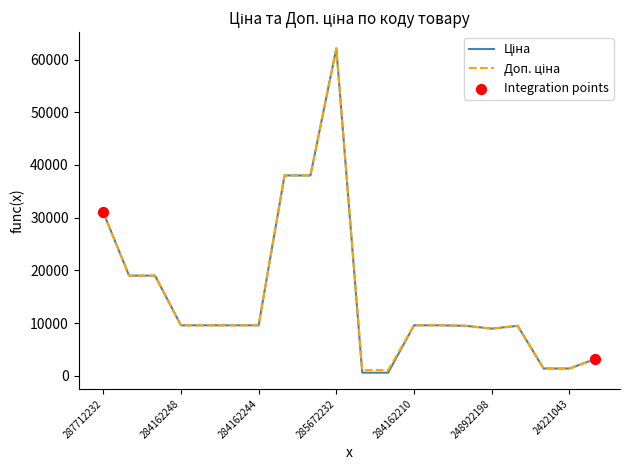

How many lines are shown in the chart?

2